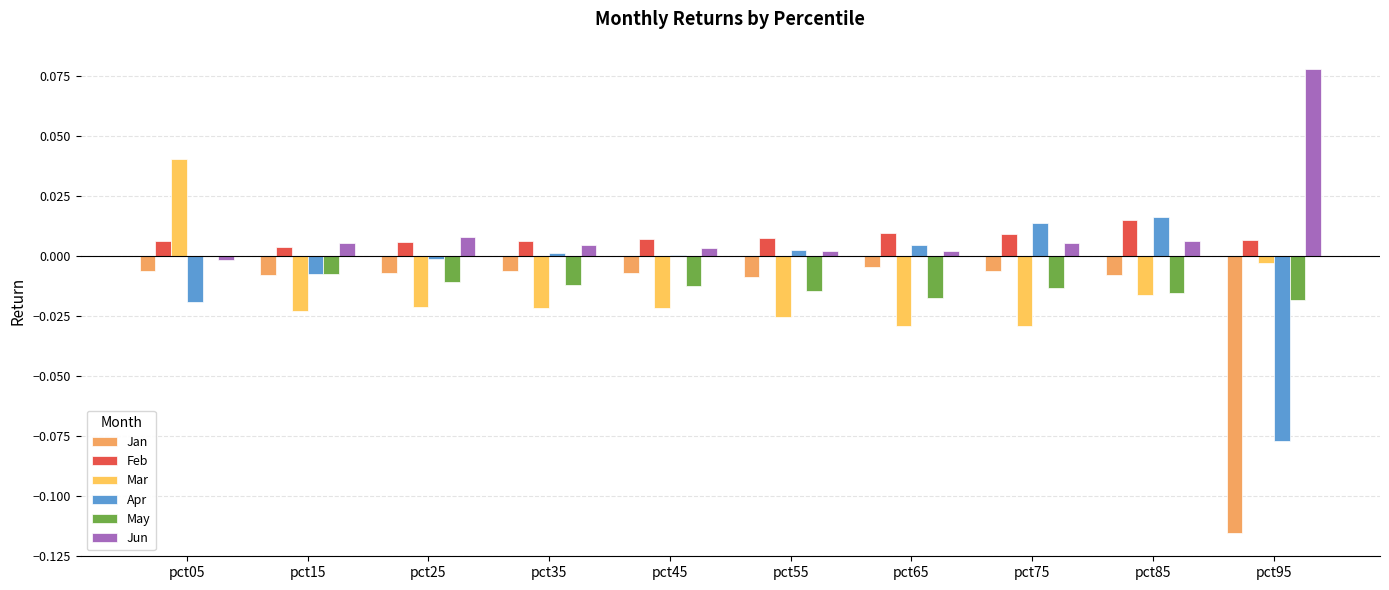

Count the number of data series in this chart.

6